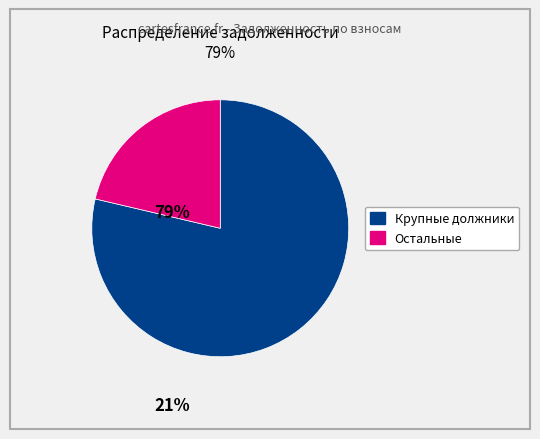

Count the number of slices in the pie.

2